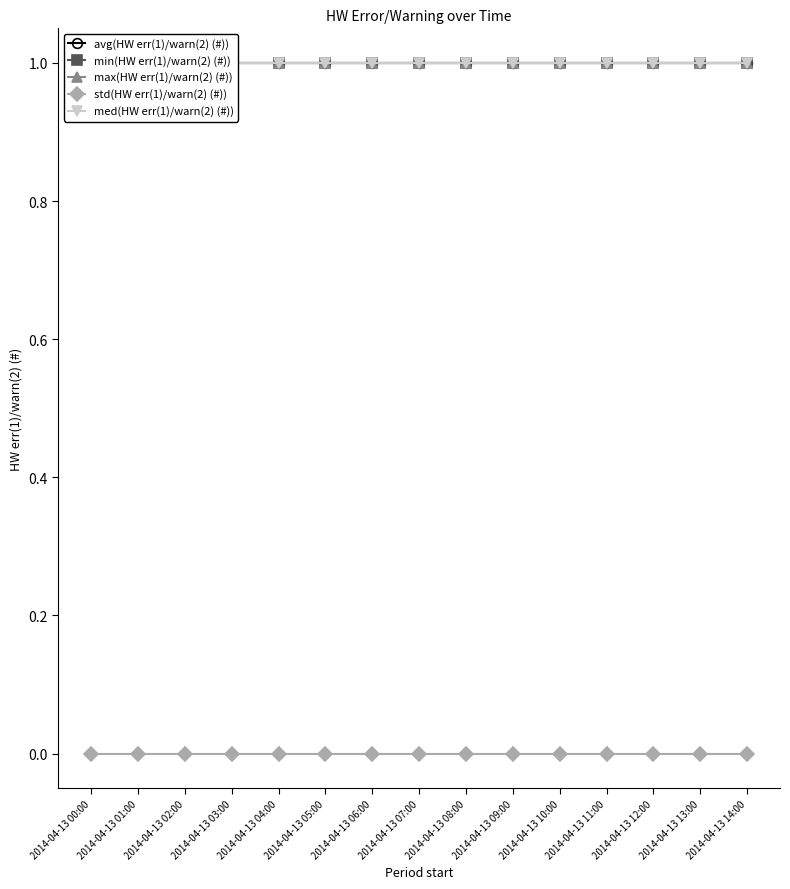

What is the spread (max minus min) of values at 2014-04-13 06:00?

1